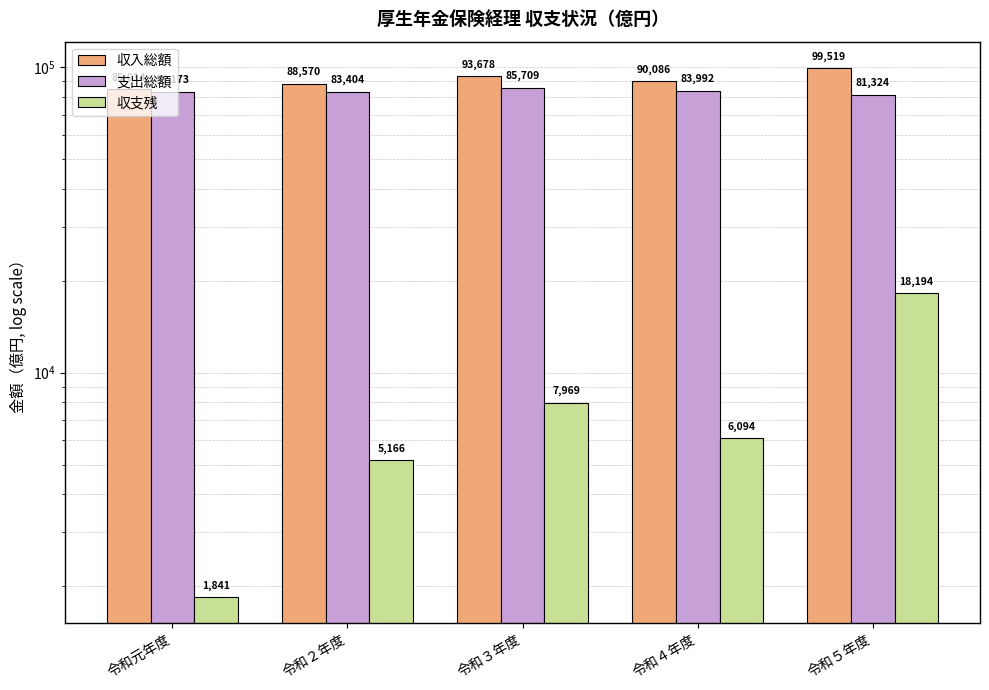

How many bars are there in total?

15